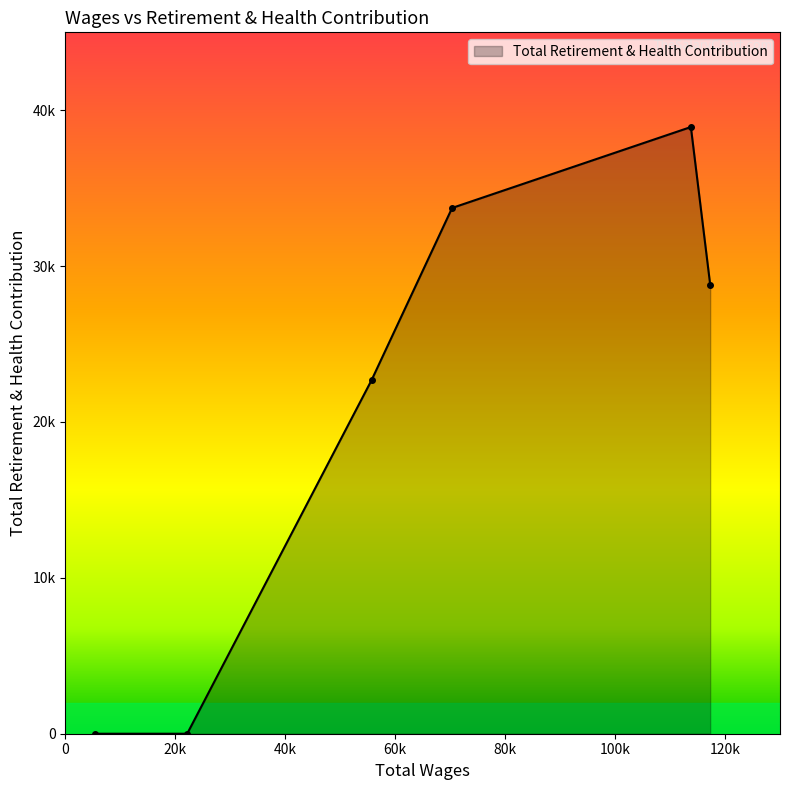

What is the sum of all values?

124149